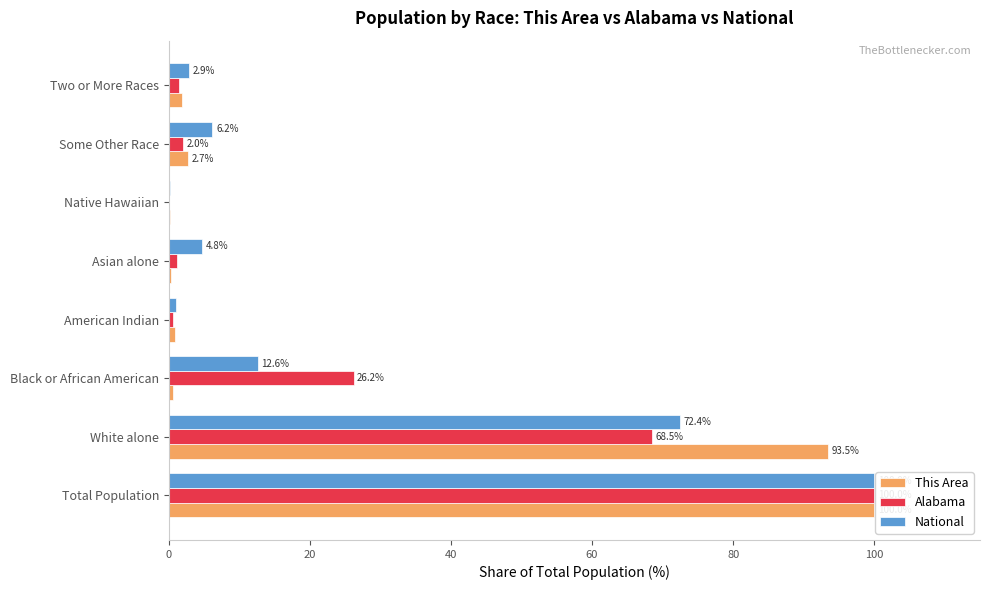

What is the total value across all series at Asian alone?

6.2